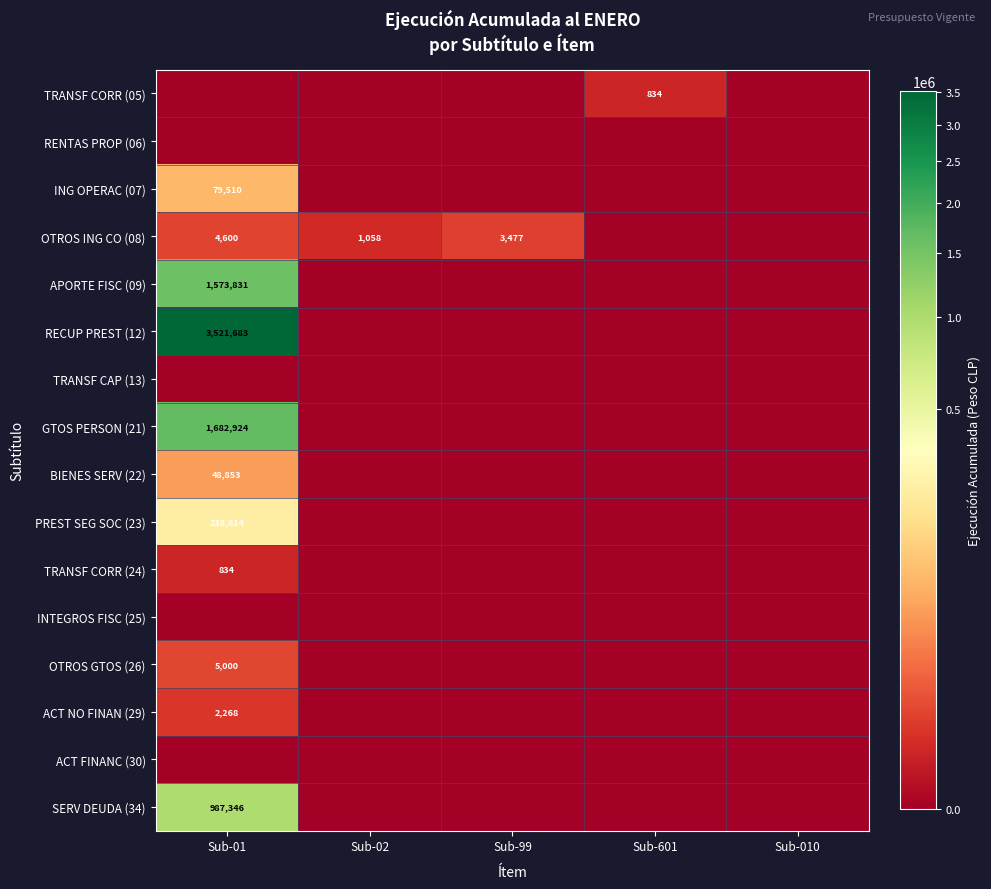

True or false: OTROS ING CO (08) has a value of 1058 at Sub-02.

True